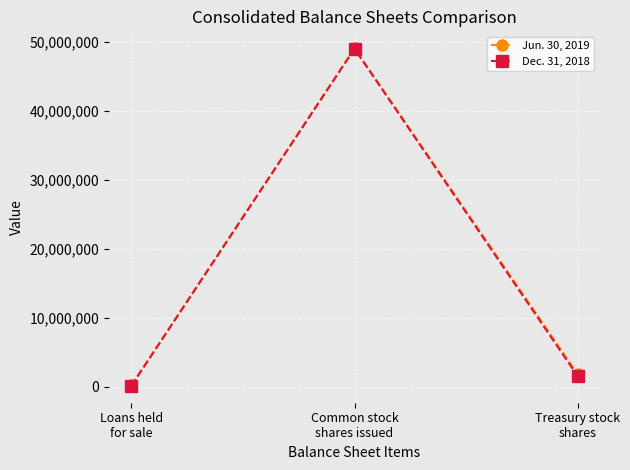

Count the number of data series in this chart.

2